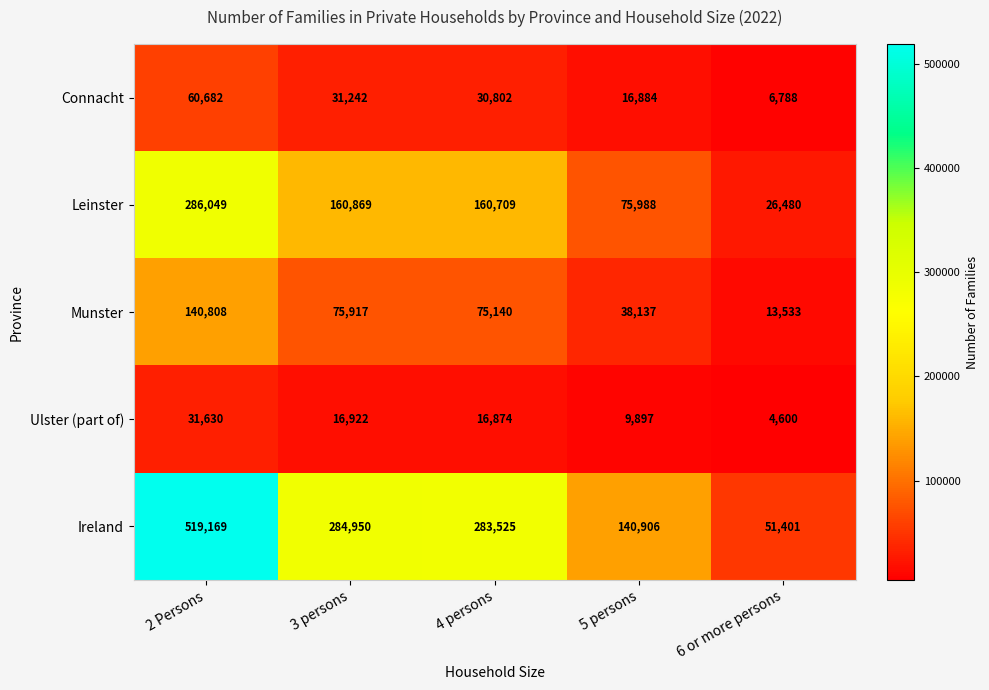

Which series has the largest total across all categories?

Ireland